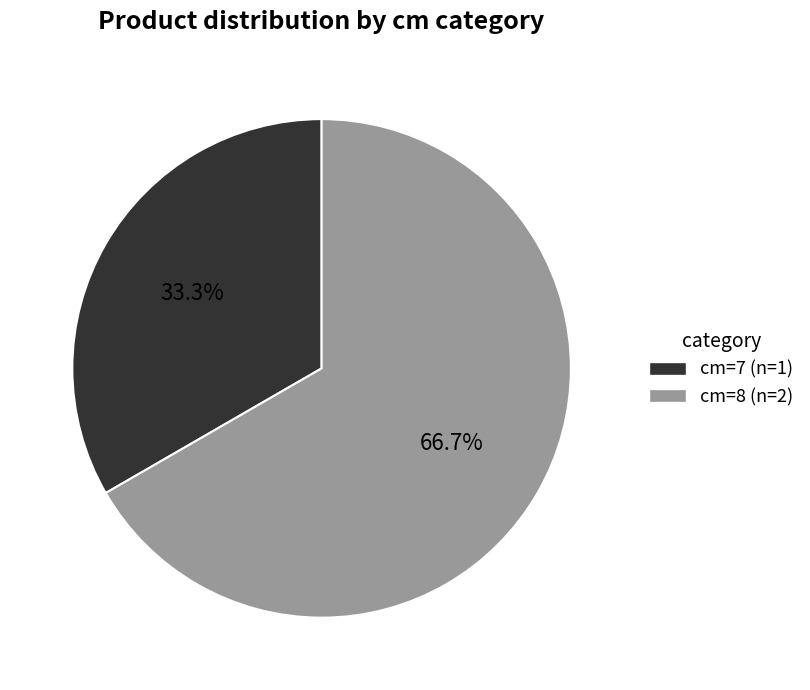

To the nearest percent, what is the average slice percentage?

50%